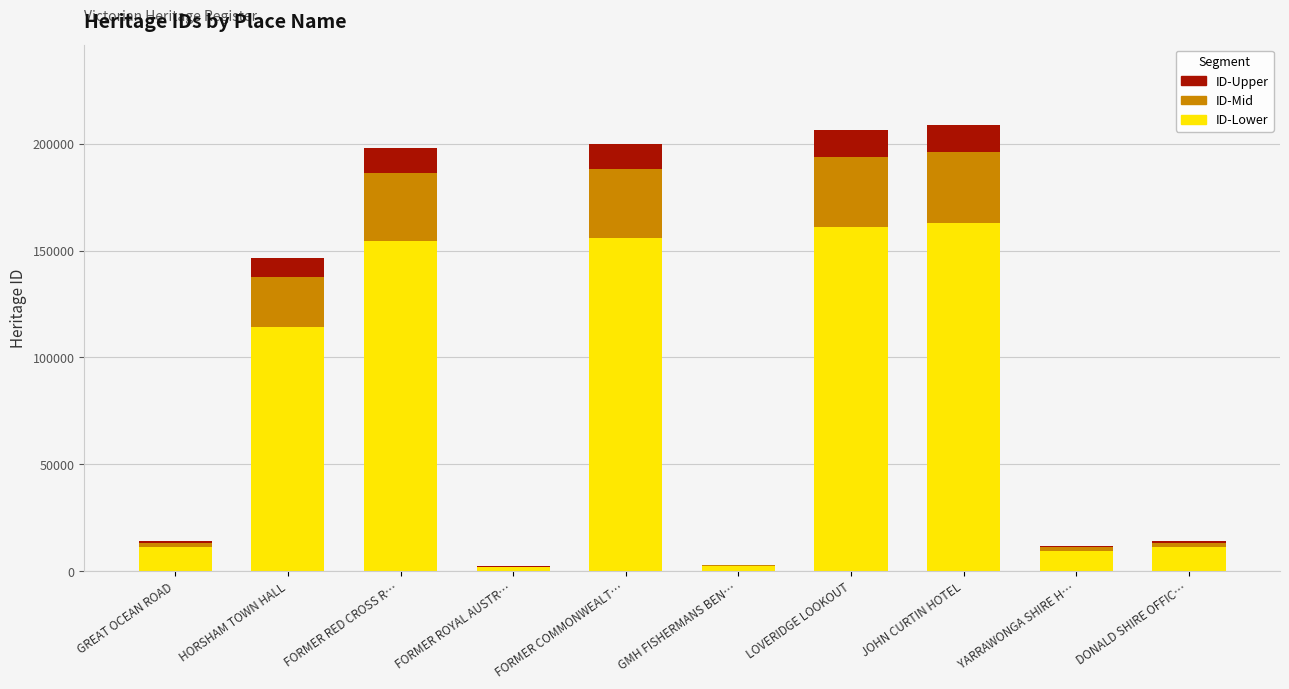

What is the total value across all series at FORMER RED CROSS R…?

197957.0